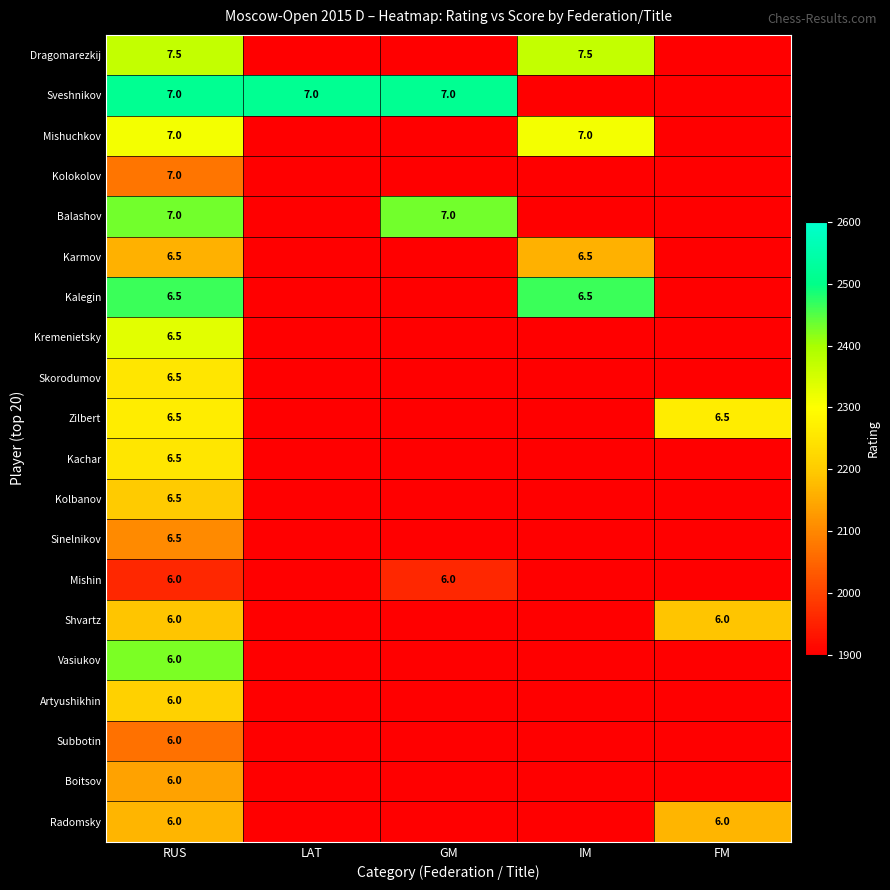

At how many categories does at least one series exceed 1802?

5